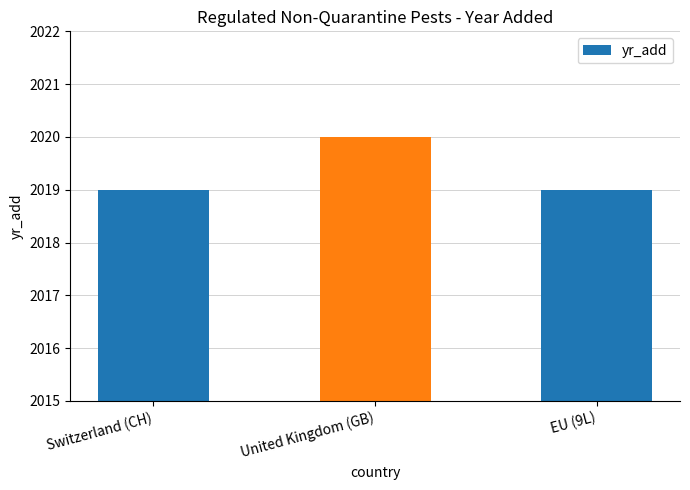

What is the label of the 1st bar from the left?

Switzerland (CH)